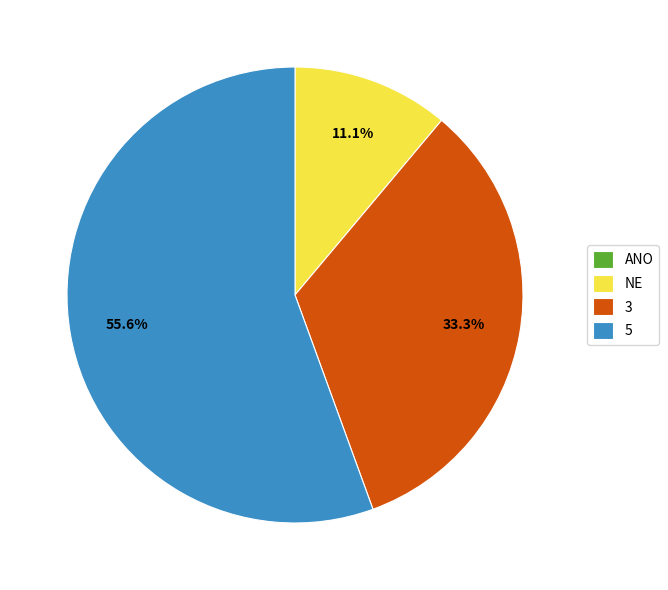

To the nearest percent, what is the difference between the largest and smallest slice percentages?

56%